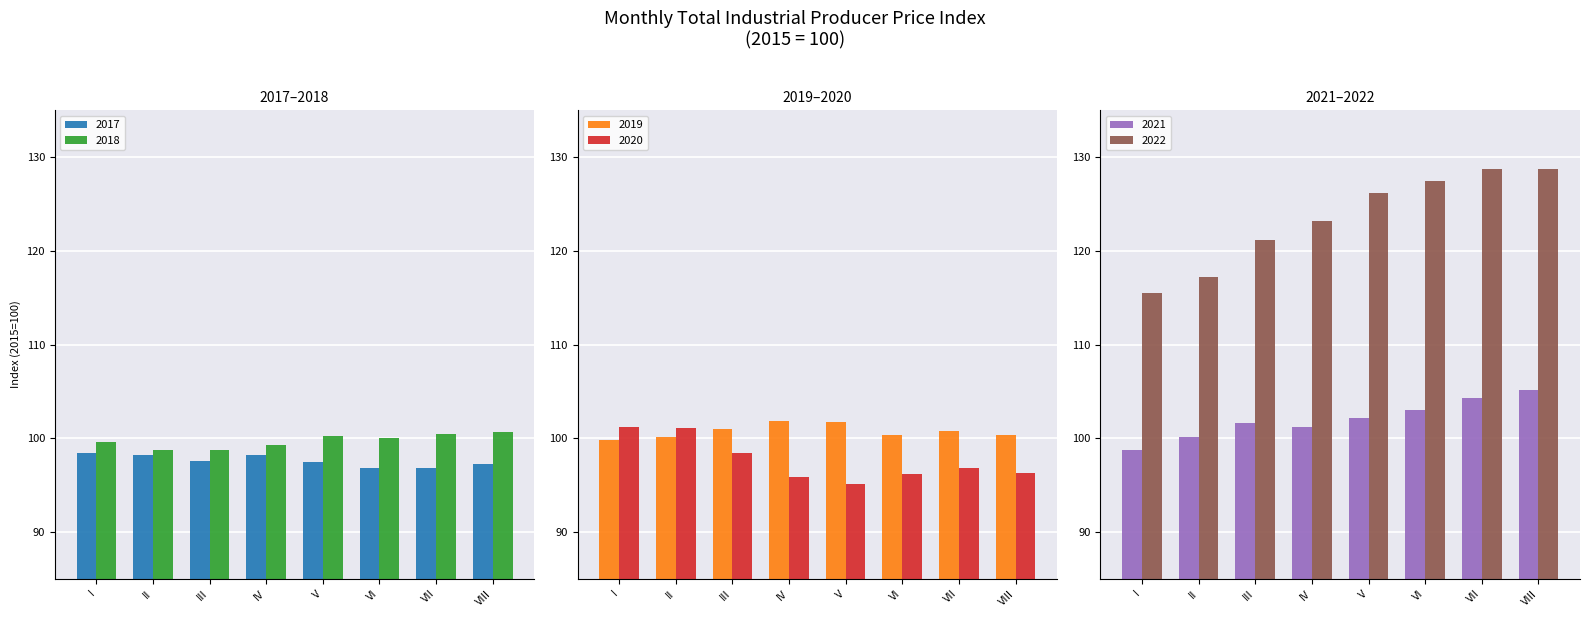

How many data points in 2021 are less than 102?

4